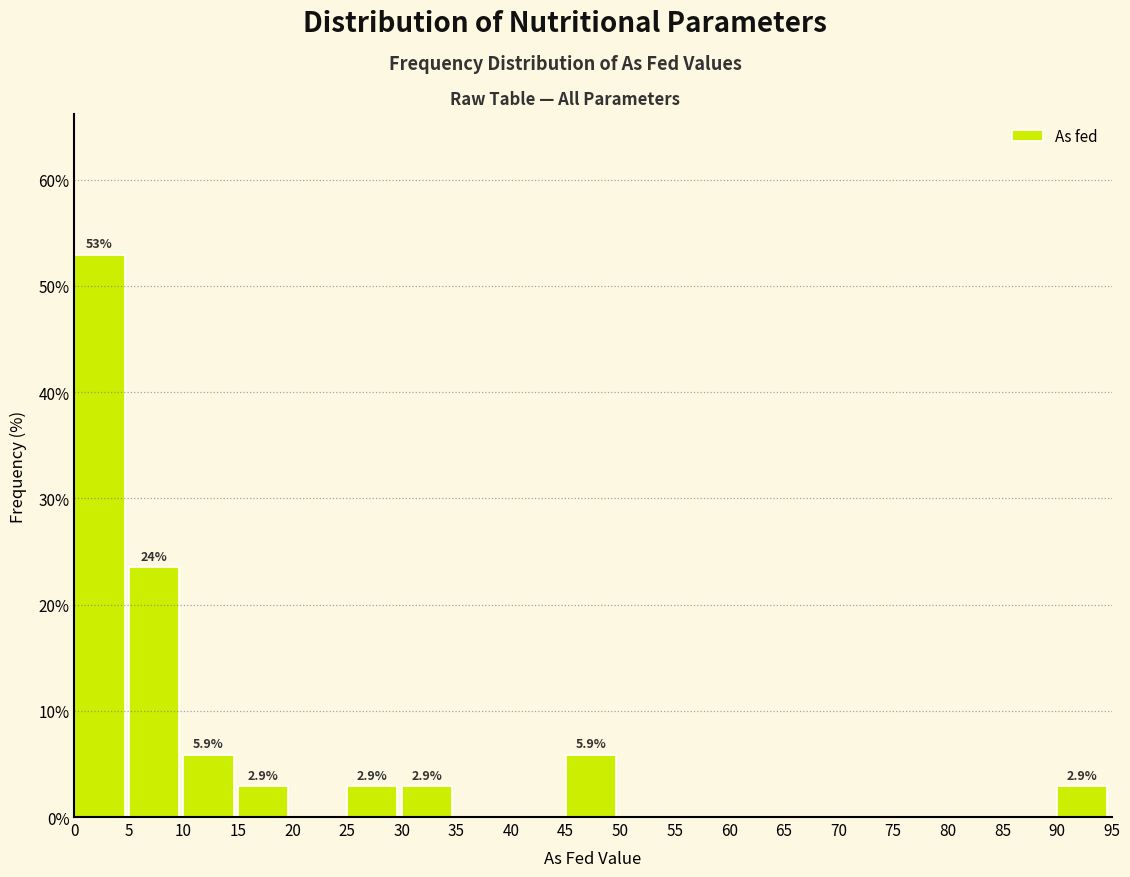

Over which range of the x-axis is the bar tallest?

0 to 5